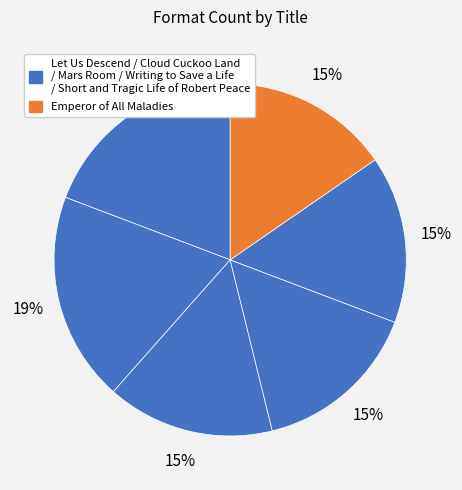

Which slice is the largest?

Let Us Descend